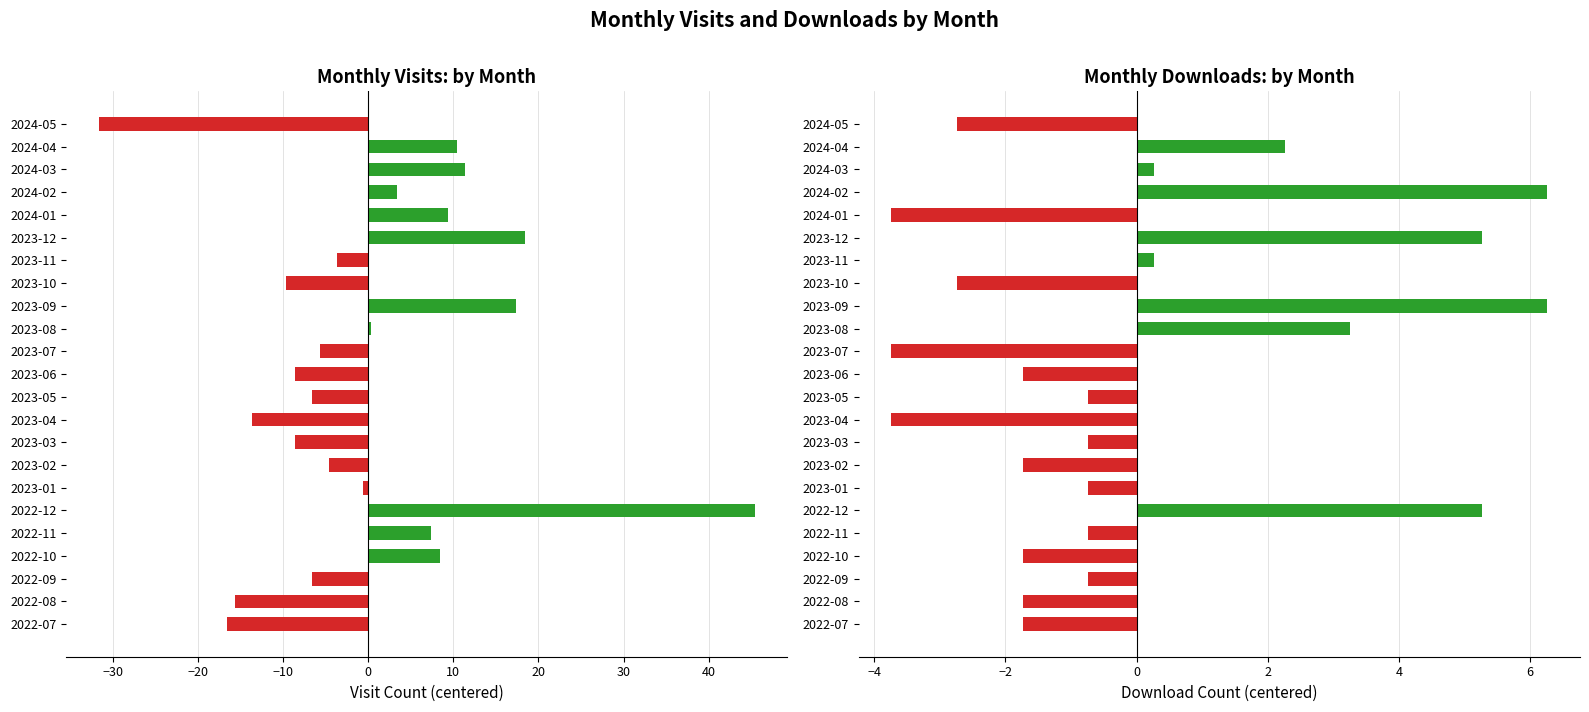

True or false: monthly_visit has a value of 18.4 at 2023-12.

True